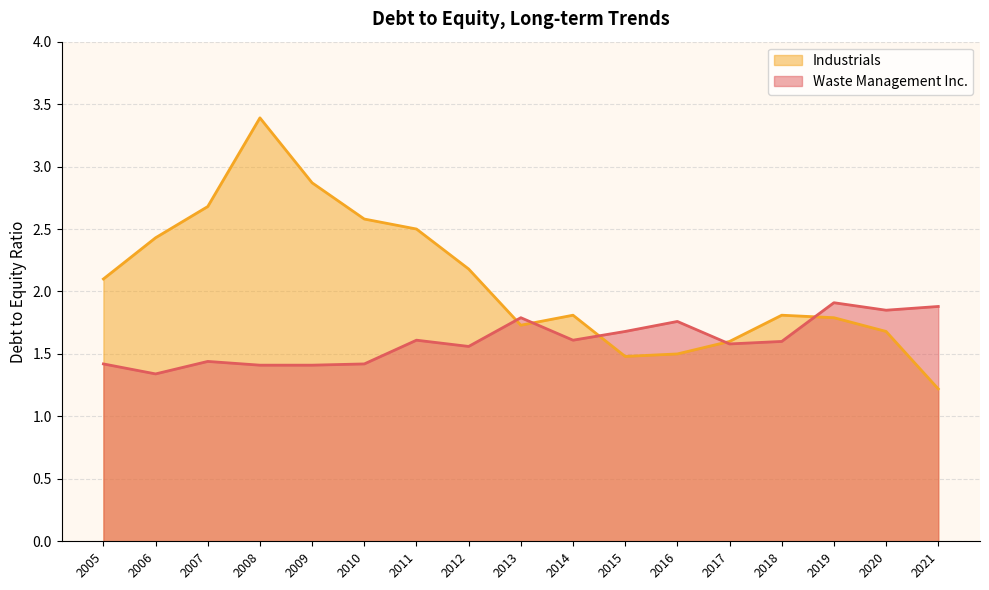

Which series ends up on top after the final intersection of Industrials and Waste Management Inc.?

Waste Management Inc.